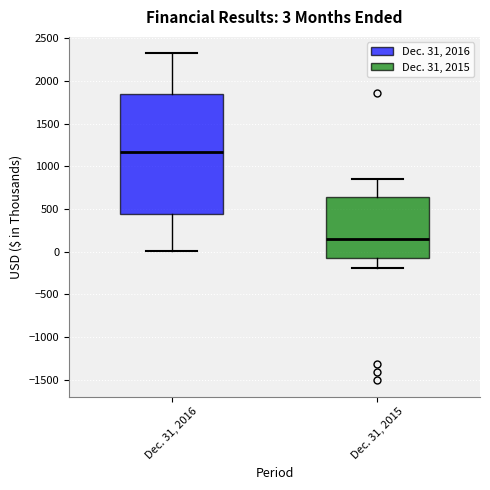

Which box is the tallest, from its lower edge to its upper edge?

Dec. 31, 2016